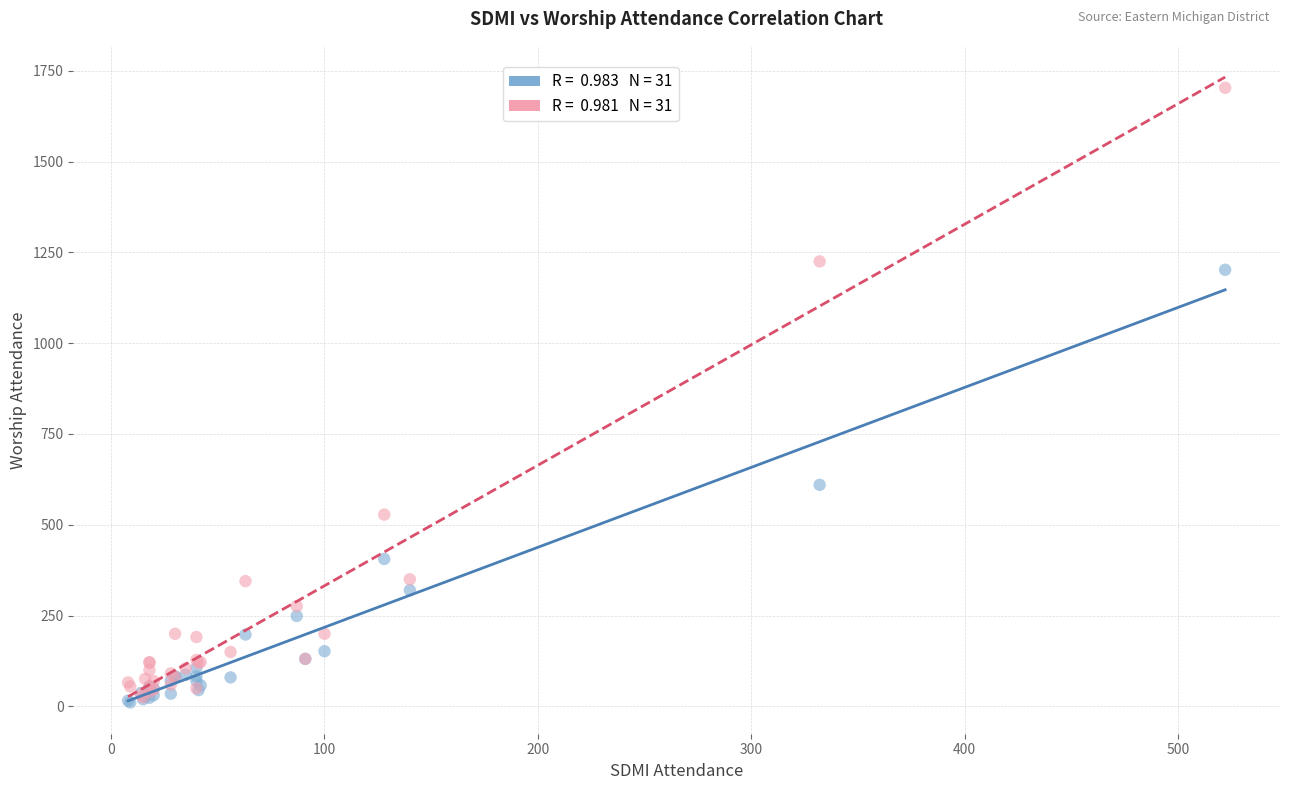

Across all series, what Y value is closest to 857?

610